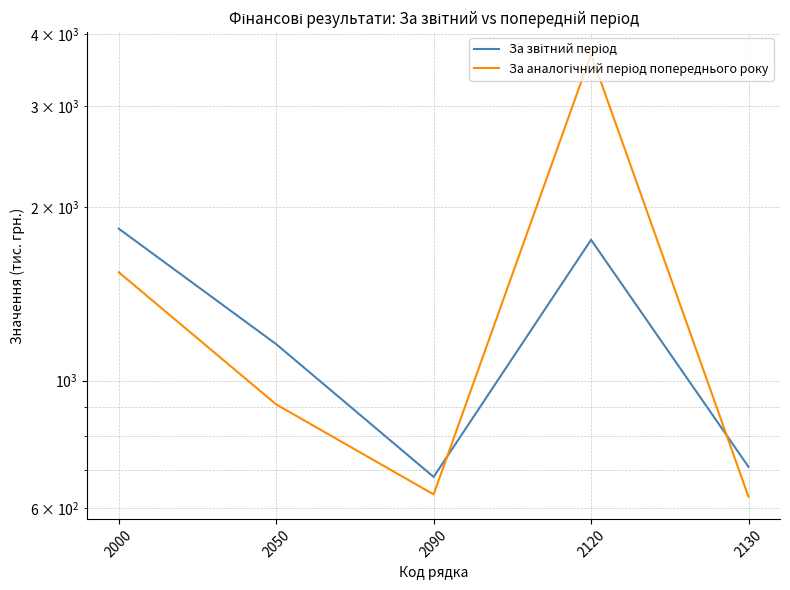

True or false: За звітний період has more than 0 interior local peaks.

True